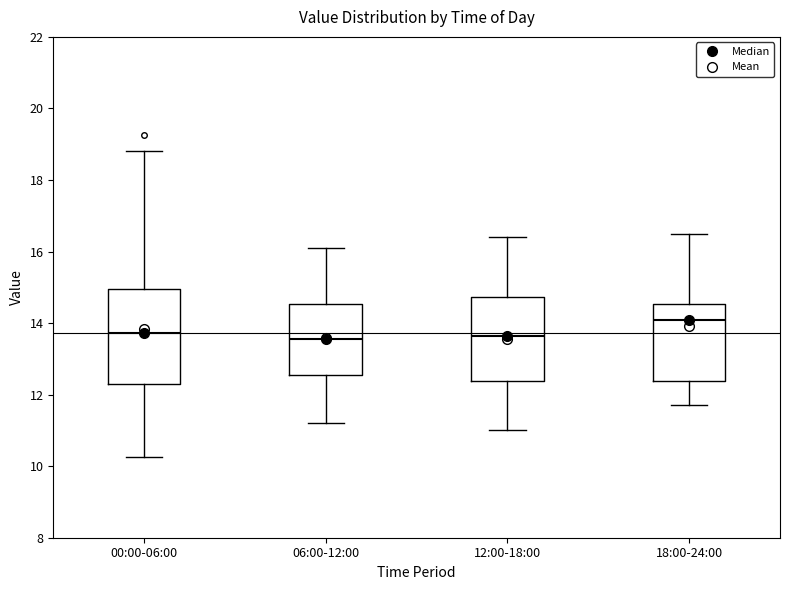

Reading left to right, transcribe this box plot: for each box, give where its median line is, the range the box spans, and where its two whiskers end, as read against the y-axis. The values are not printed on the chart, so give them approximately, as read against the axis.

00:00-06:00: median 13.8, box 12.2 to 15.0, whiskers 10.2 to 18.8
06:00-12:00: median 13.6, box 12.6 to 14.6, whiskers 11.2 to 16.2
12:00-18:00: median 13.6, box 12.4 to 14.8, whiskers 11.0 to 16.4
18:00-24:00: median 14.2, box 12.4 to 14.6, whiskers 11.8 to 16.6